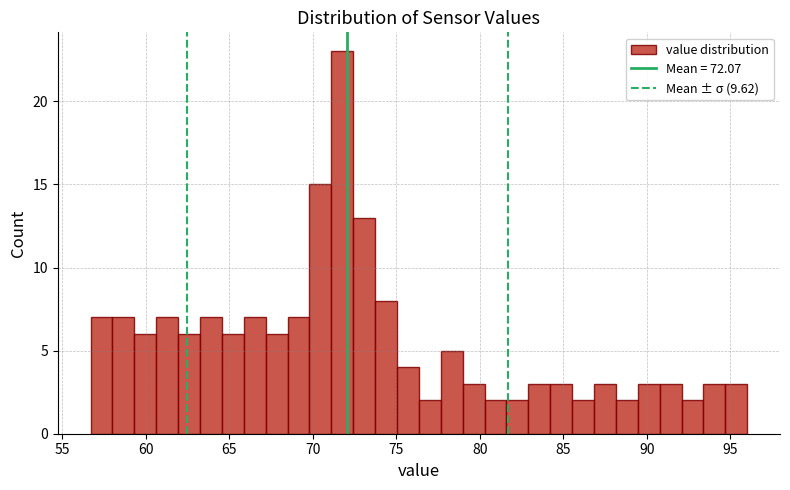

Around what value on the x-axis is the tallest bar? Give the approximate position of its centre, as read against the axis.

72.0